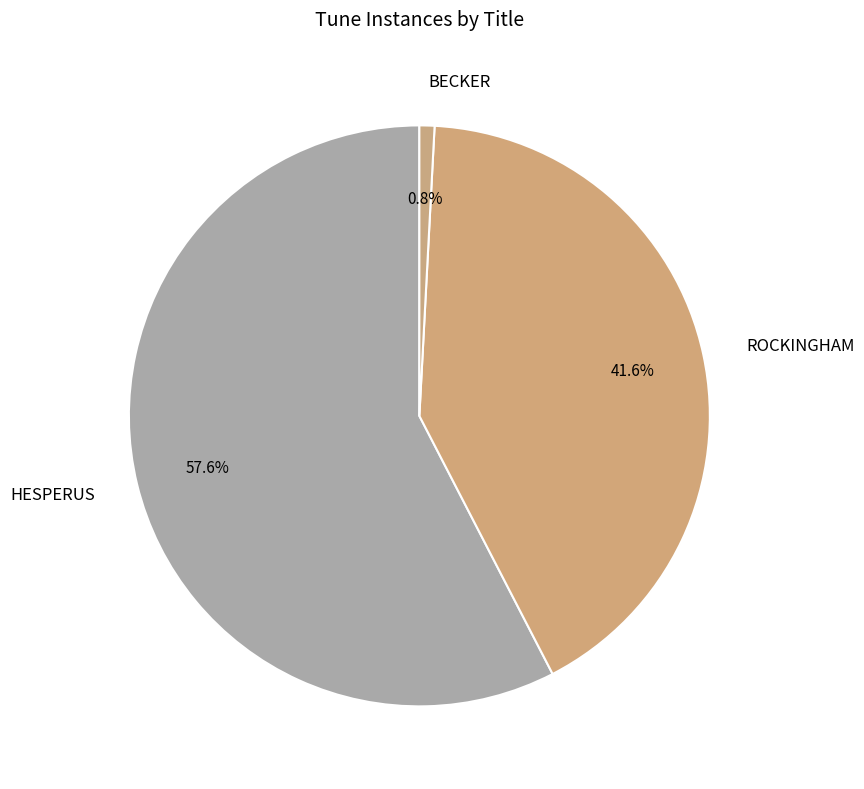

Which category has the smallest portion of the pie?

BECKER